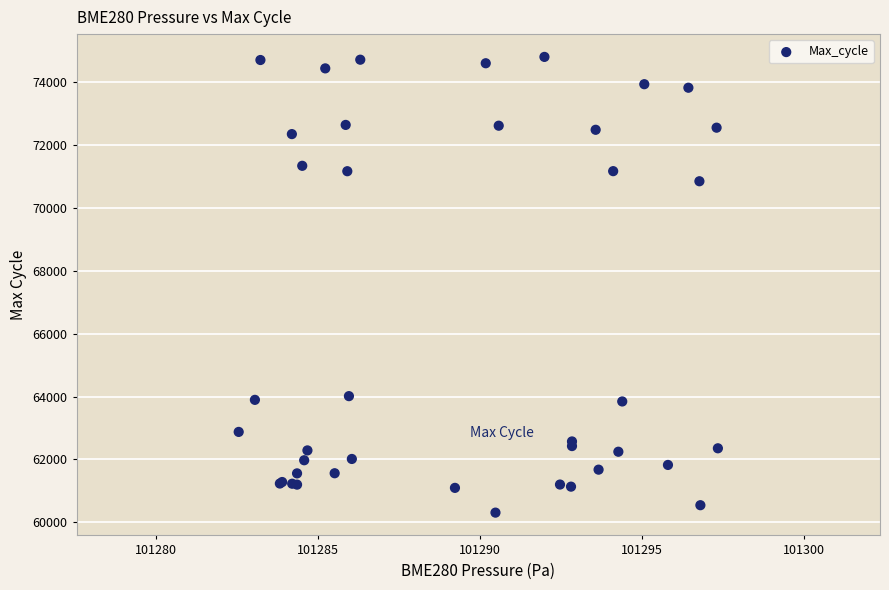

What Y value in the scatter plot is closest to 67552?

70843